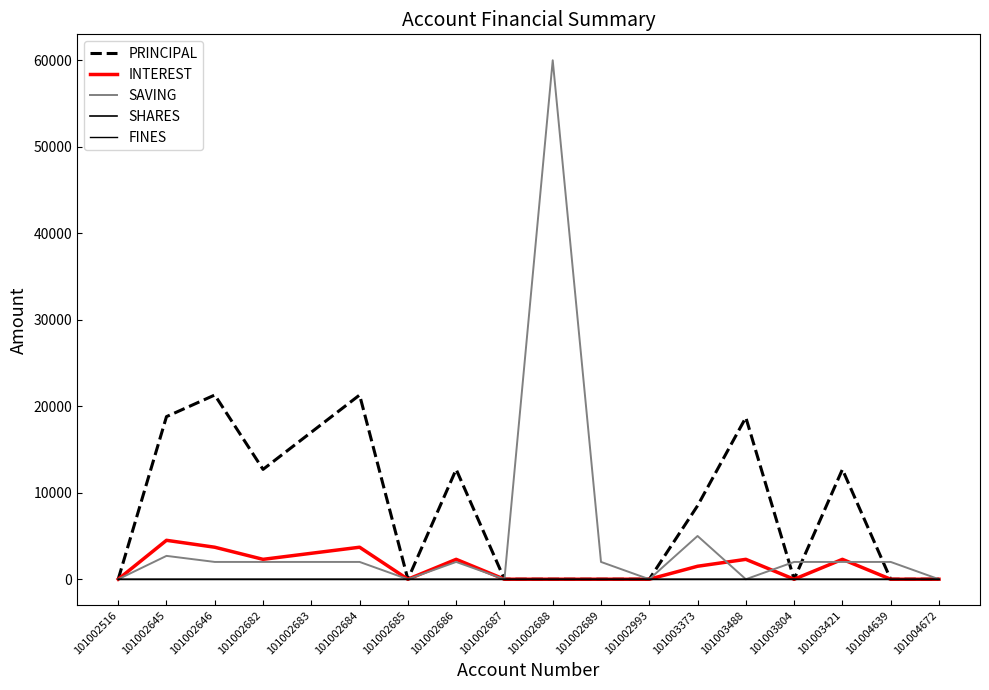

Rank the series by their maximum value, from highest to lowest.

SAVING, PRINCIPAL, INTEREST, SHARES, FINES